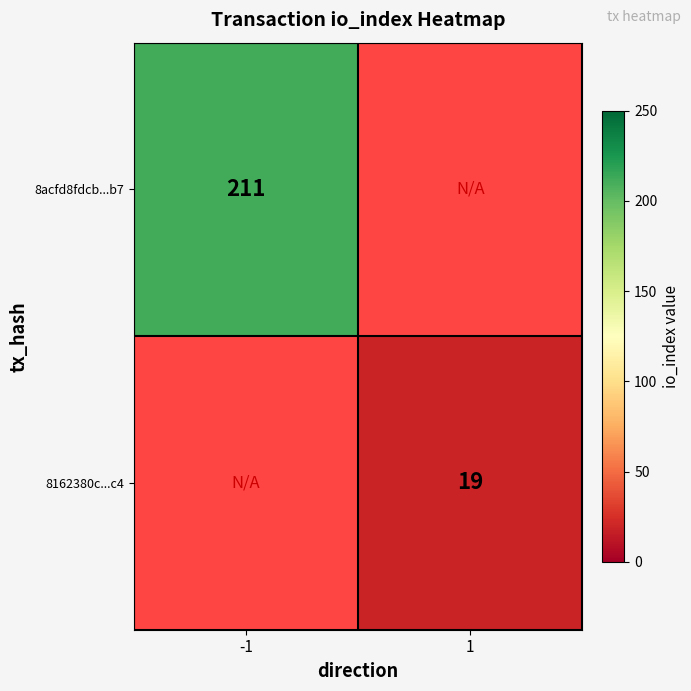

The value of 8162380c...c4 at 1 is 28. True or false?

False